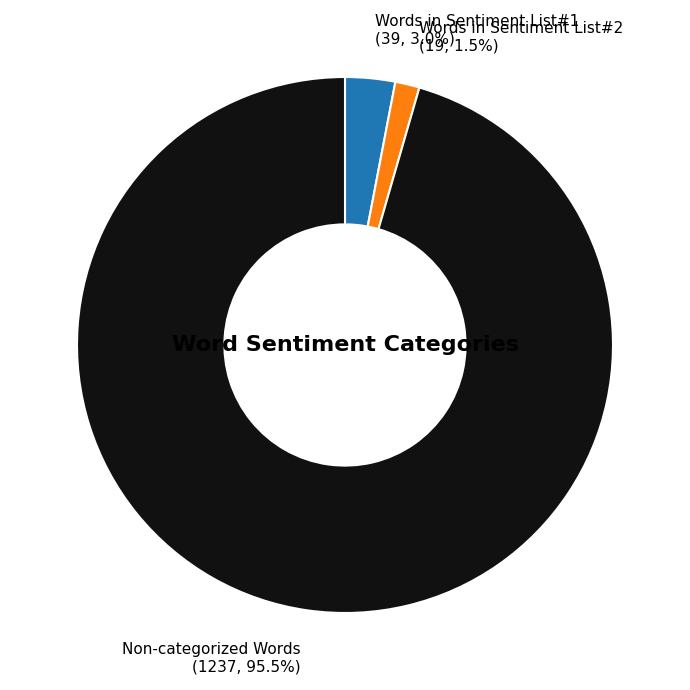

To the nearest percent, what is the average slice percentage?

33%